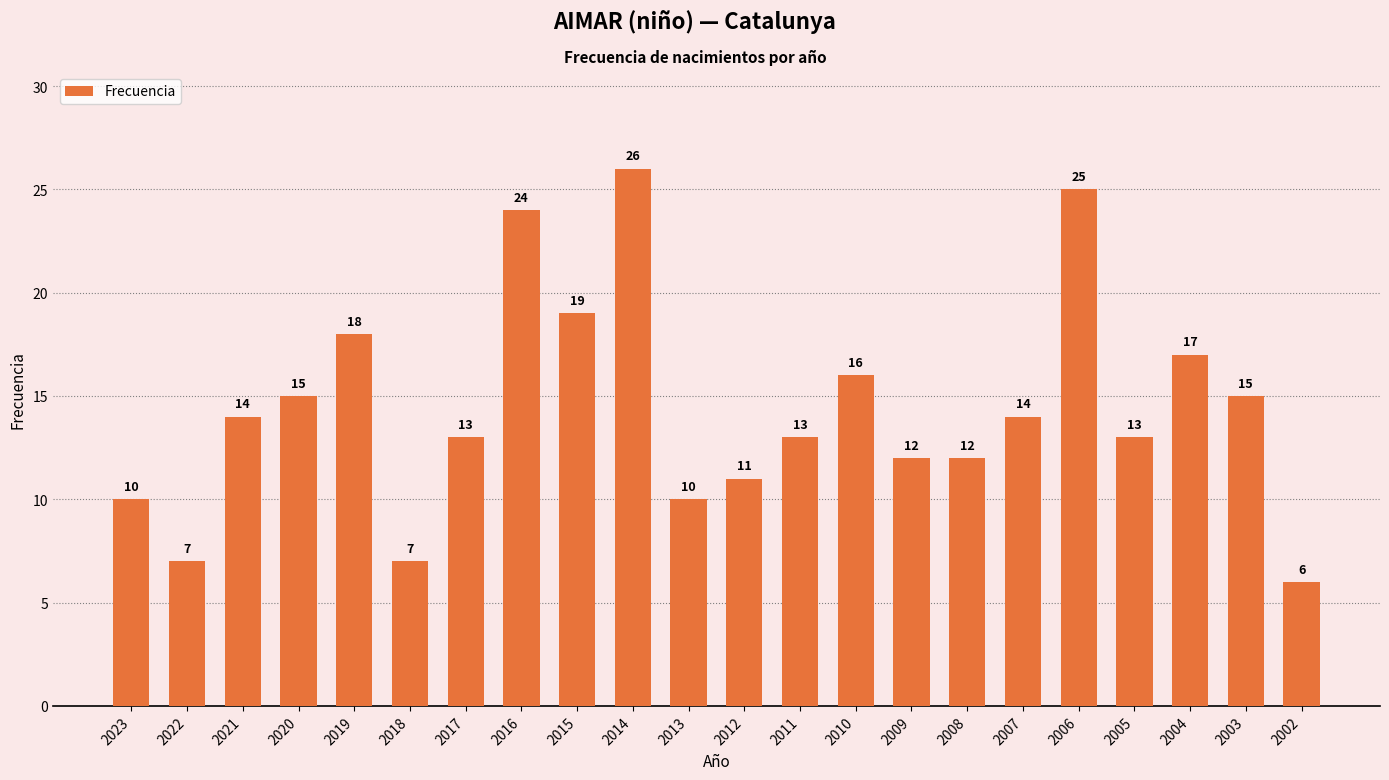

Which category has the highest value across all series?

2014